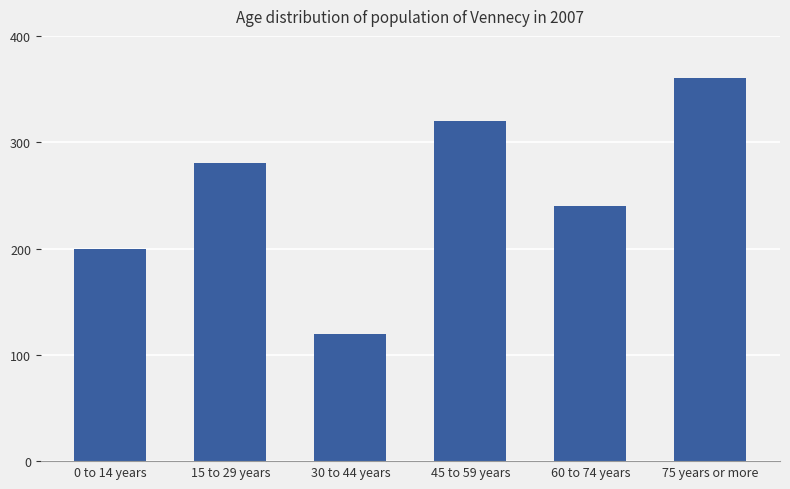

What is the approximate value at 45 to 59 years, to the nearest 50?

300